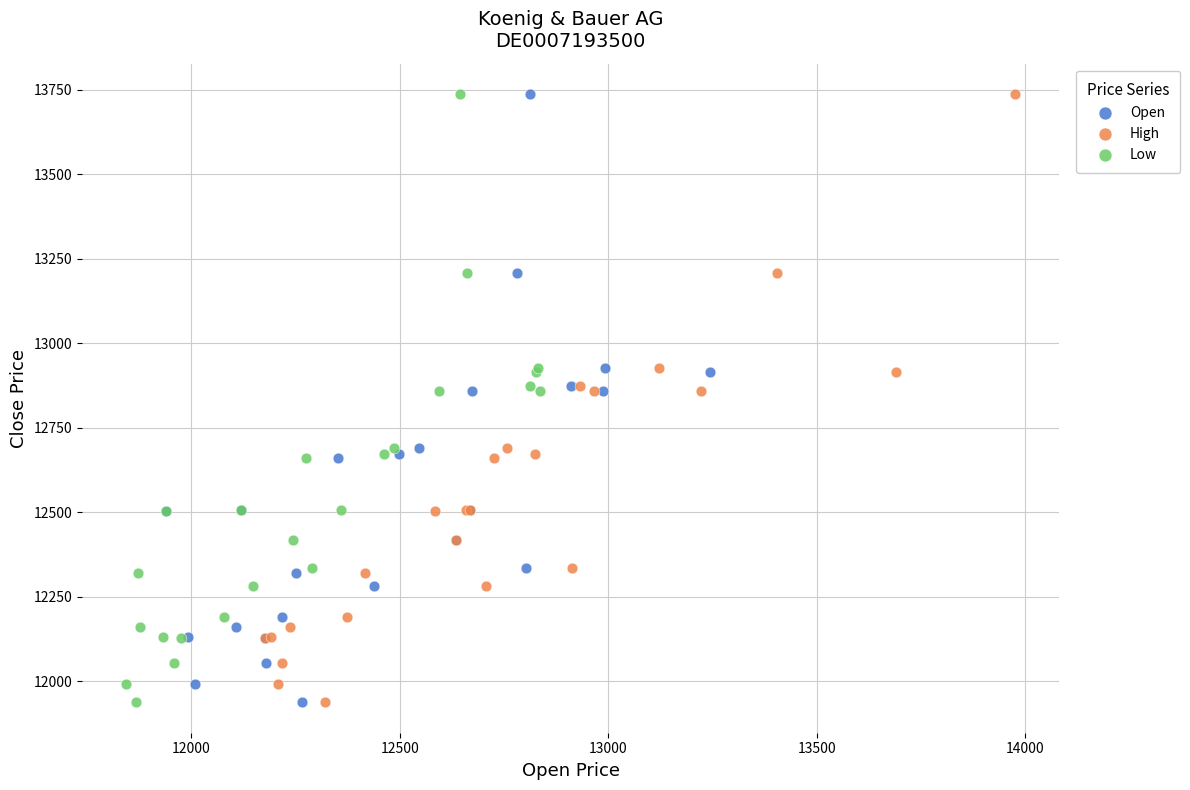

What are all the series names shown in the legend?

Open, High, Low